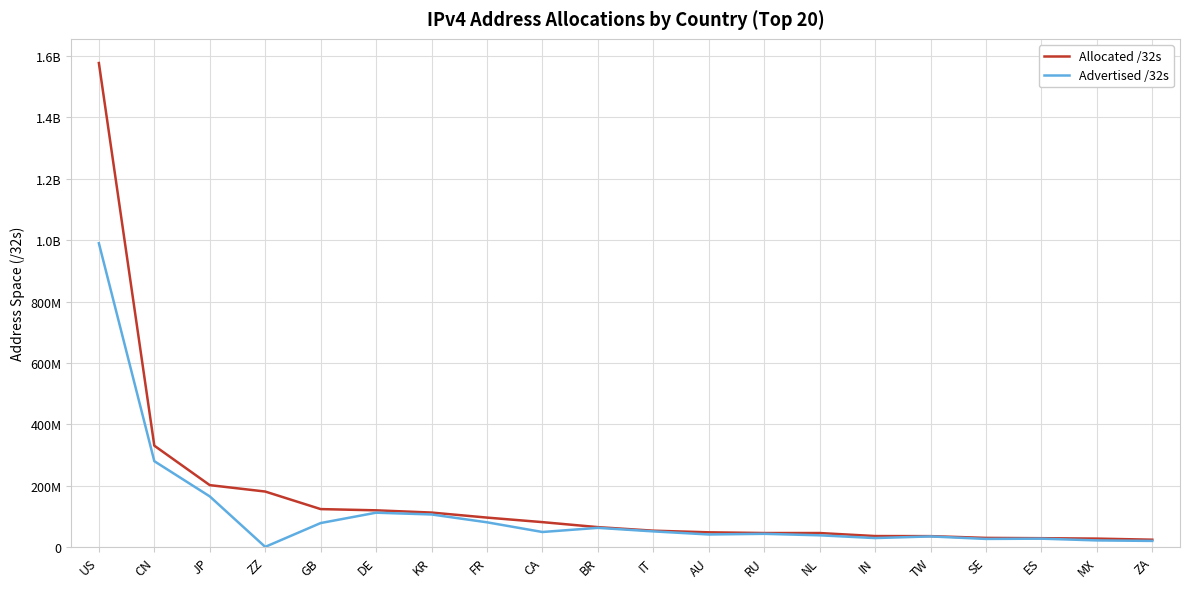

True or false: Advertised /32s has a value of 48901888 at CA.

True